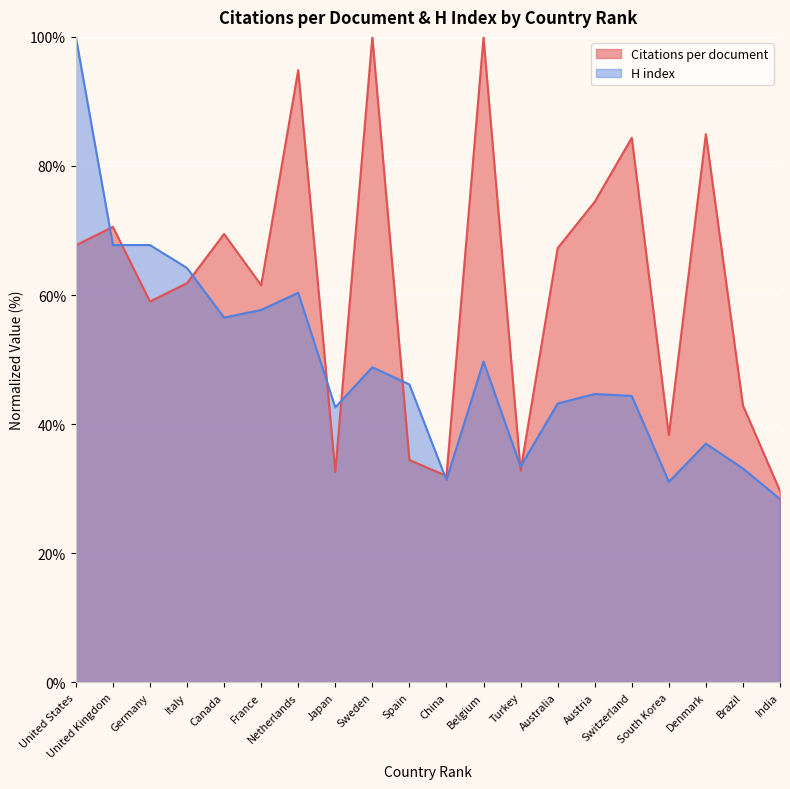

Which has a higher value, Italy or Spain?

Italy